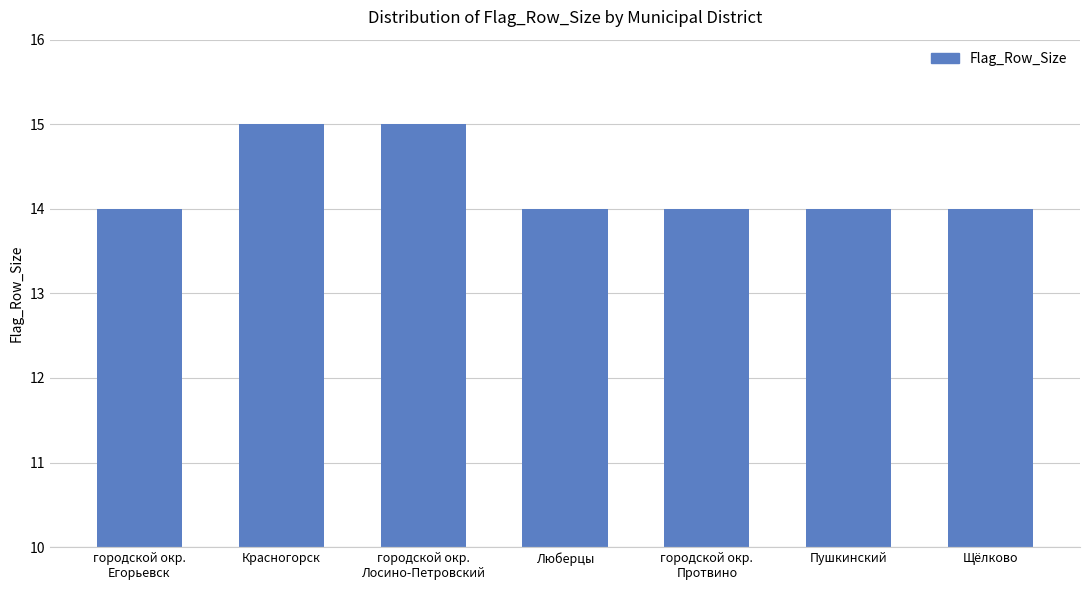

What is the change in value from городской окр.
Лосино-Петровский to городской окр.
Протвино?

-1